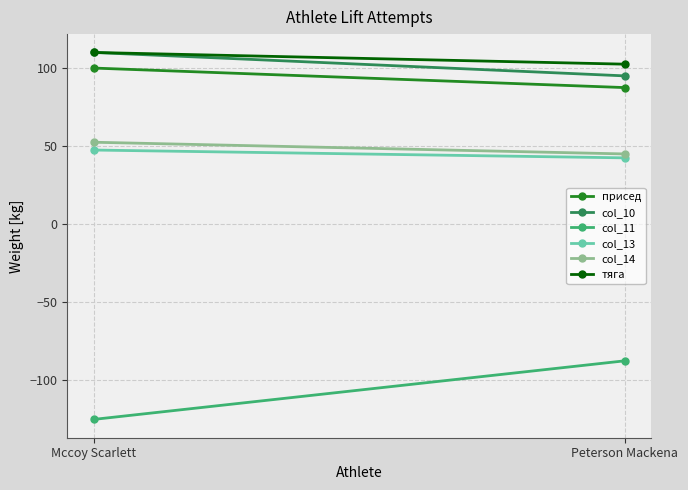

What is the label of the 2nd point from the right?

Mccoy Scarlett